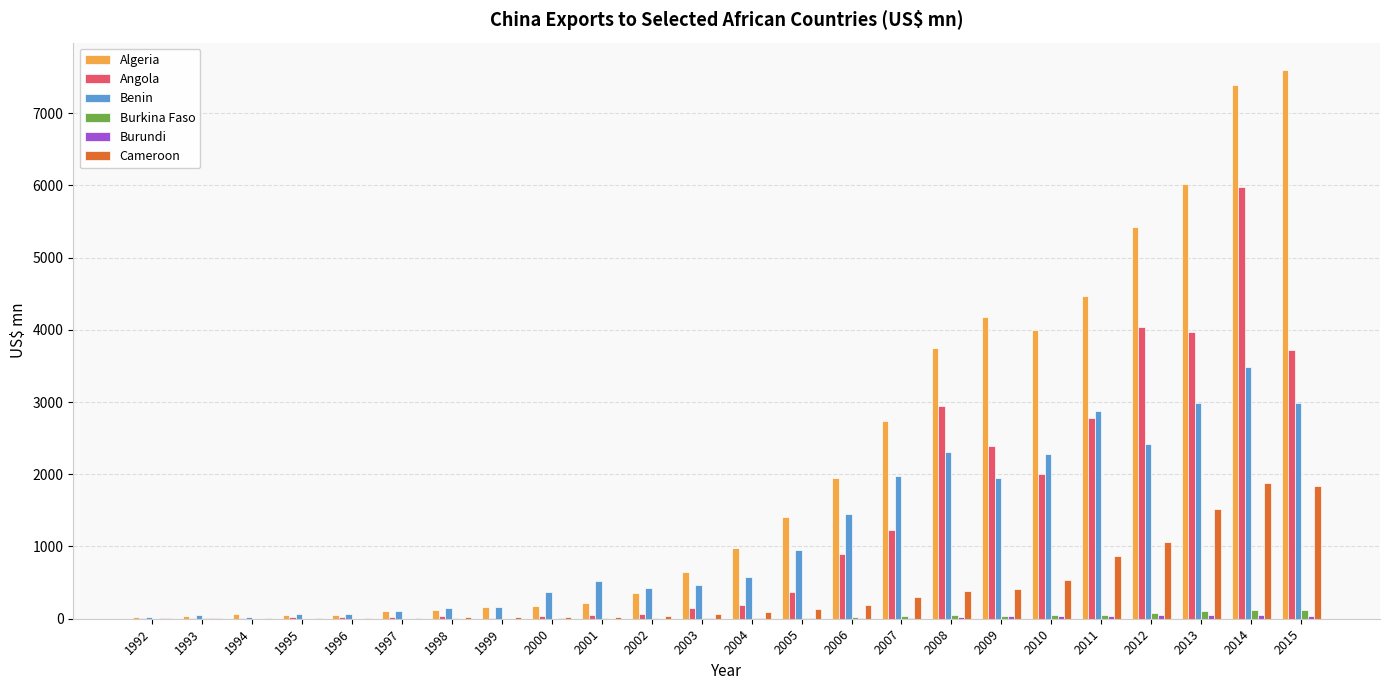

At which category is the sum across all series the highest?

2014